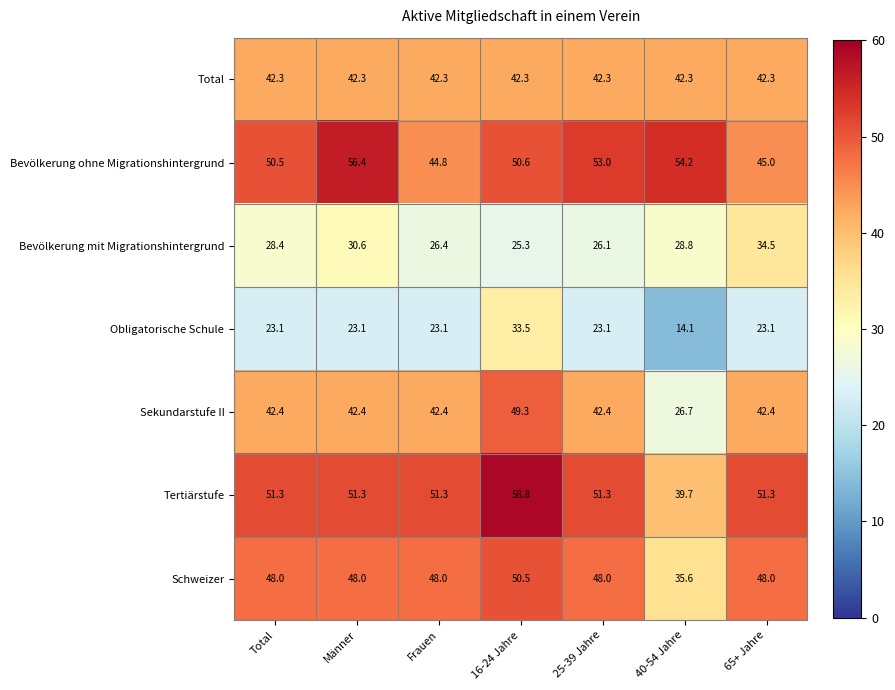

At which category is the sum across all series the highest?

16-24 Jahre